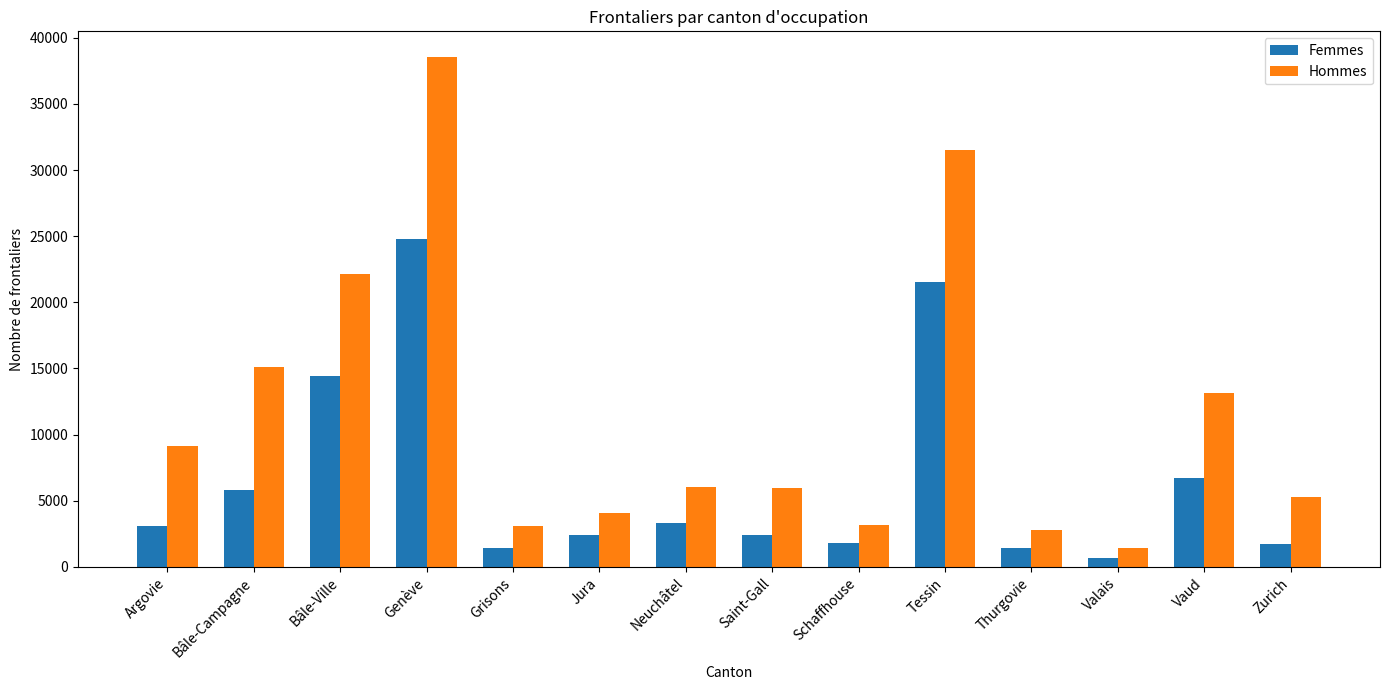

Count the number of data series in this chart.

2